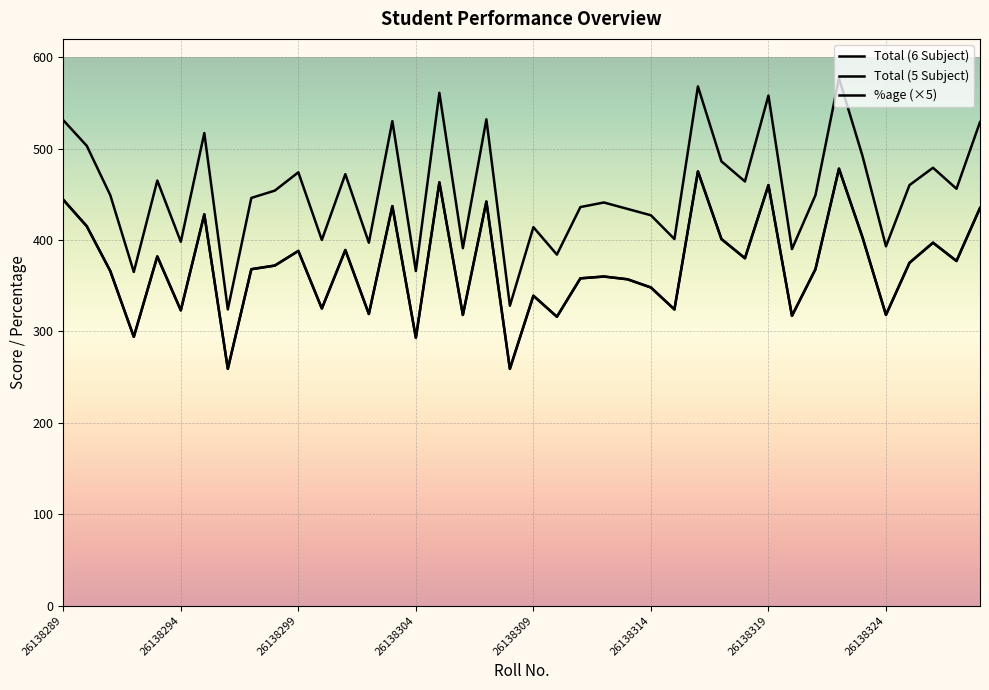

Where does the Total (6 Subject) series first go above 454?

26138289